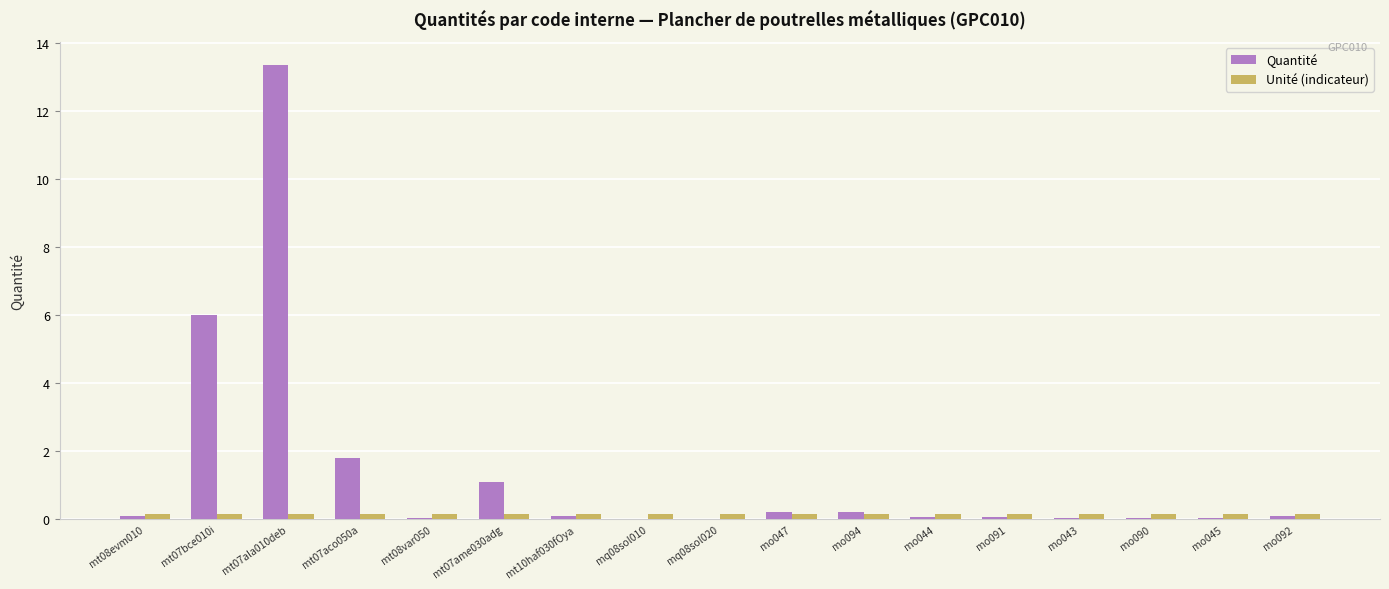

What is the sum of all Quantité values?

23.2